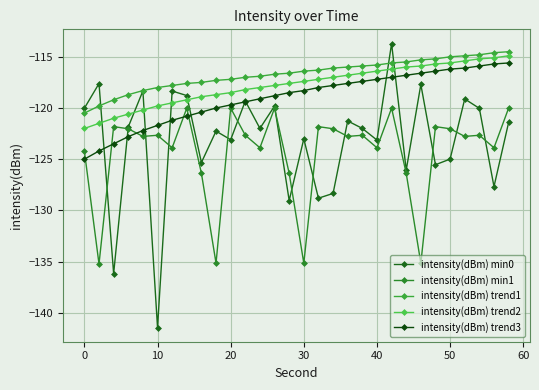

What is the difference between the maximum and minimum values in the intensity(dBm) min0 series?

27.7